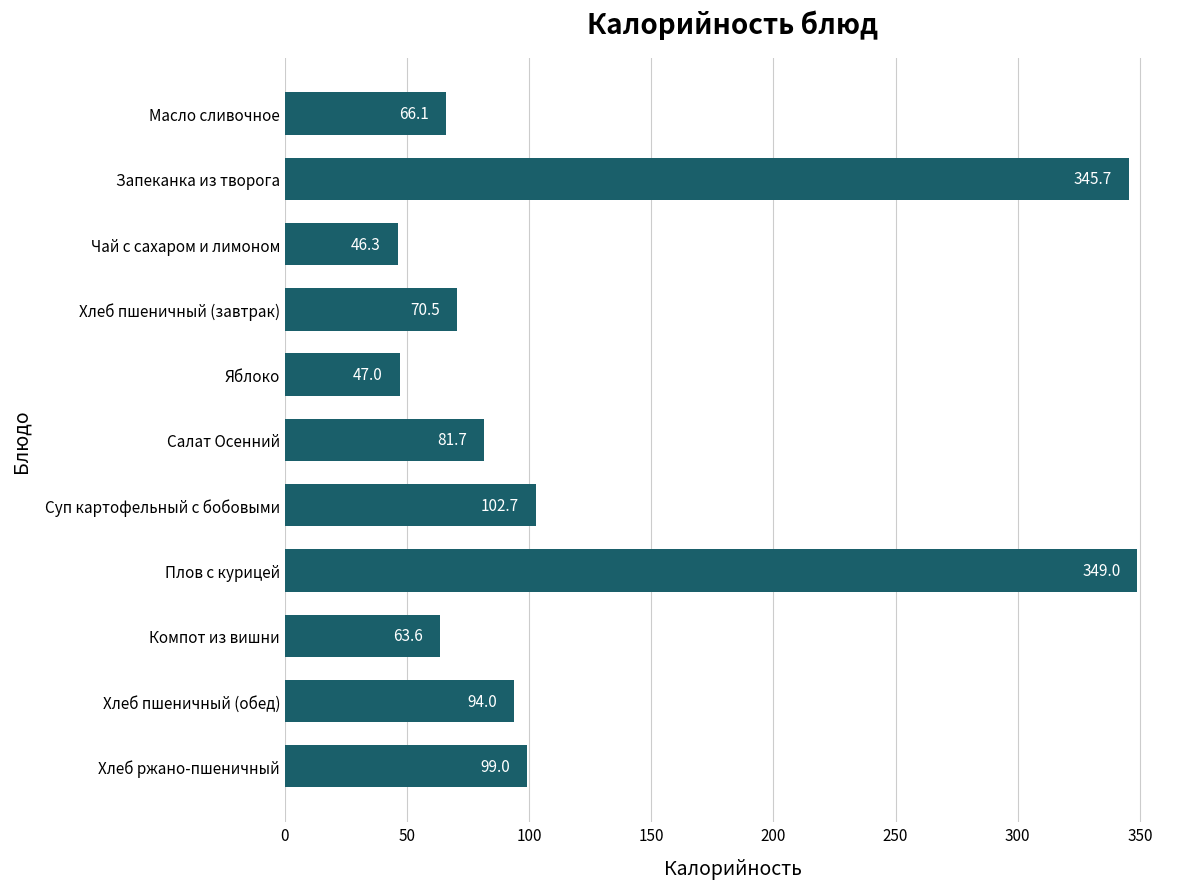

What is the difference between the maximum and minimum values?

302.7